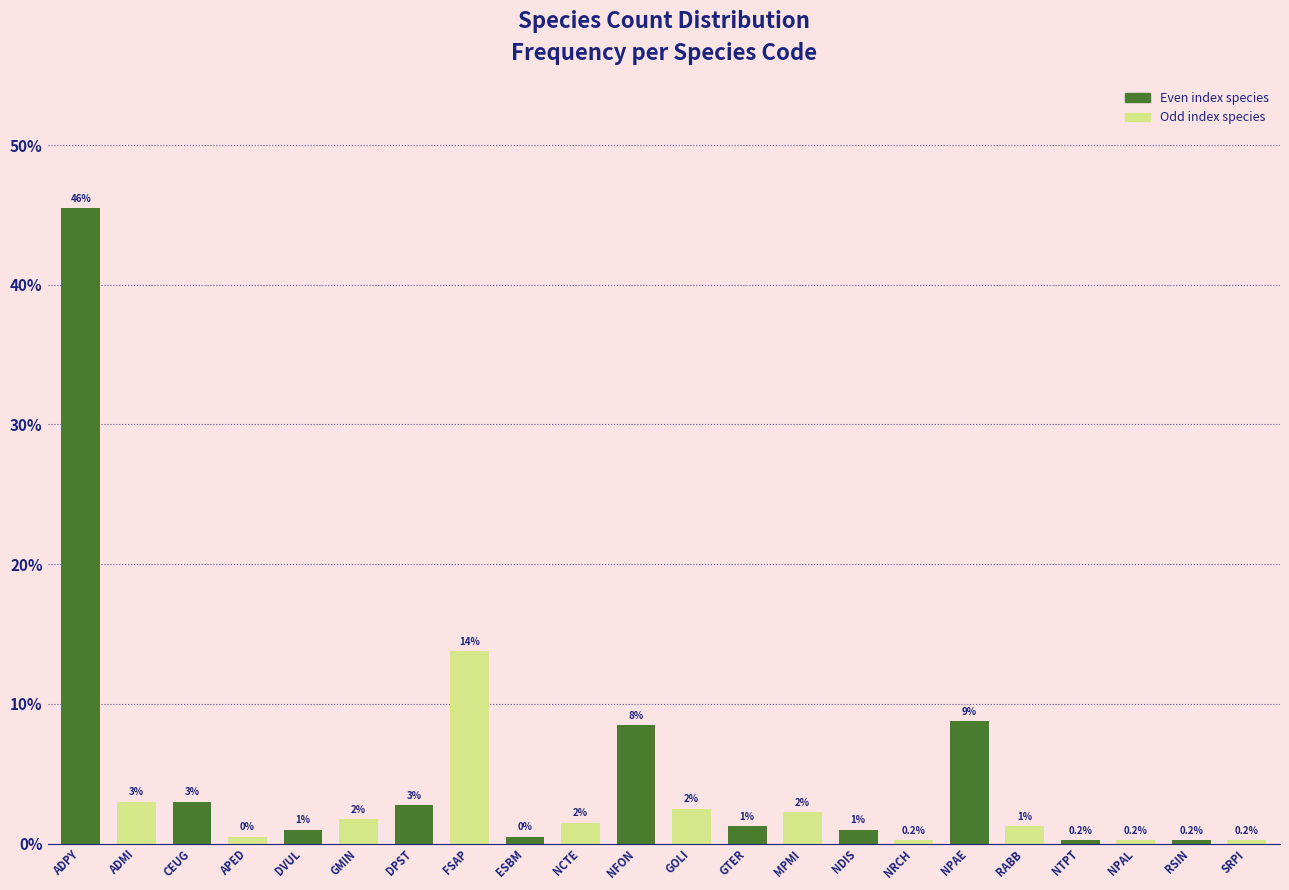

What is the difference between the values at RSIN and RABB?

1.0